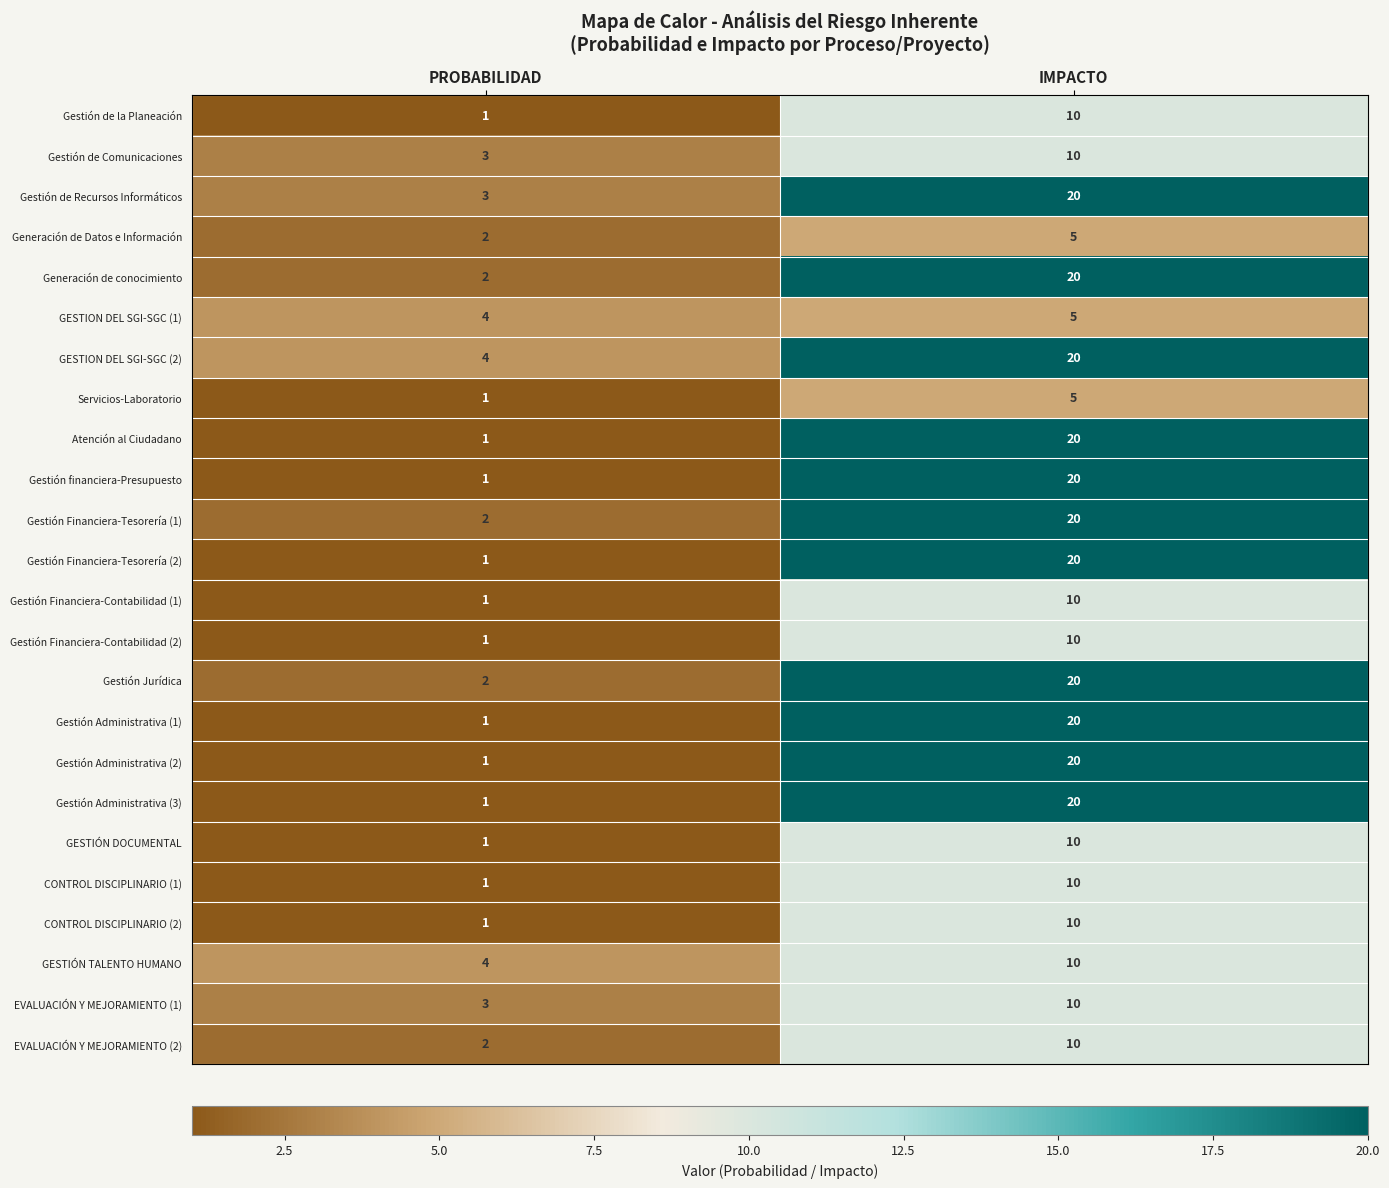

At how many categories does at least one series exceed 3?

2